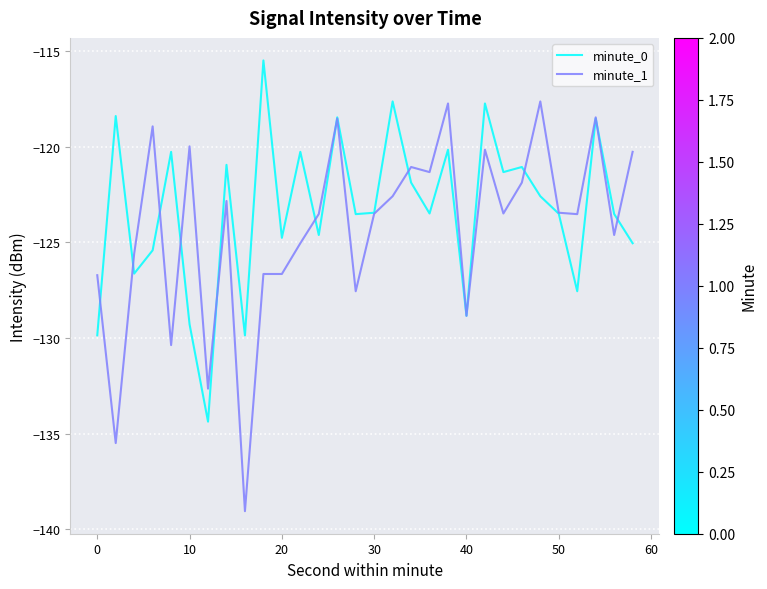

What is the maximum value shown in the chart?

-115.5